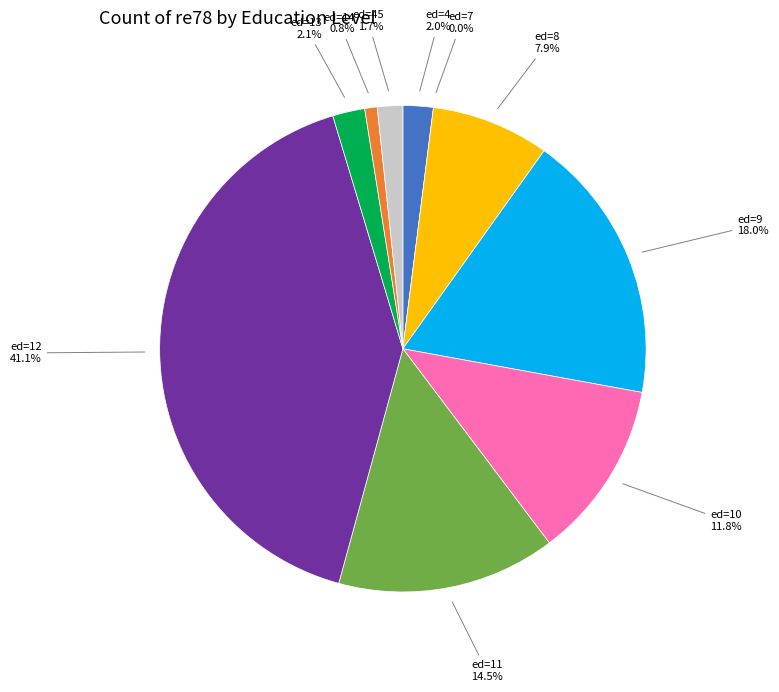

True or false: ed_13 accounts for 1% of the total.

False